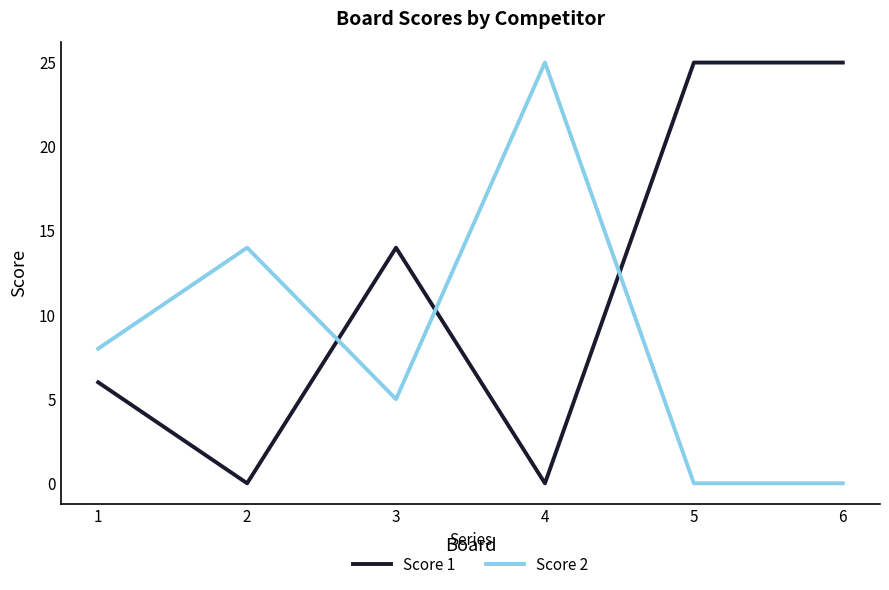

True or false: Score 1 has more than 0 points higher than both neighbors.

True